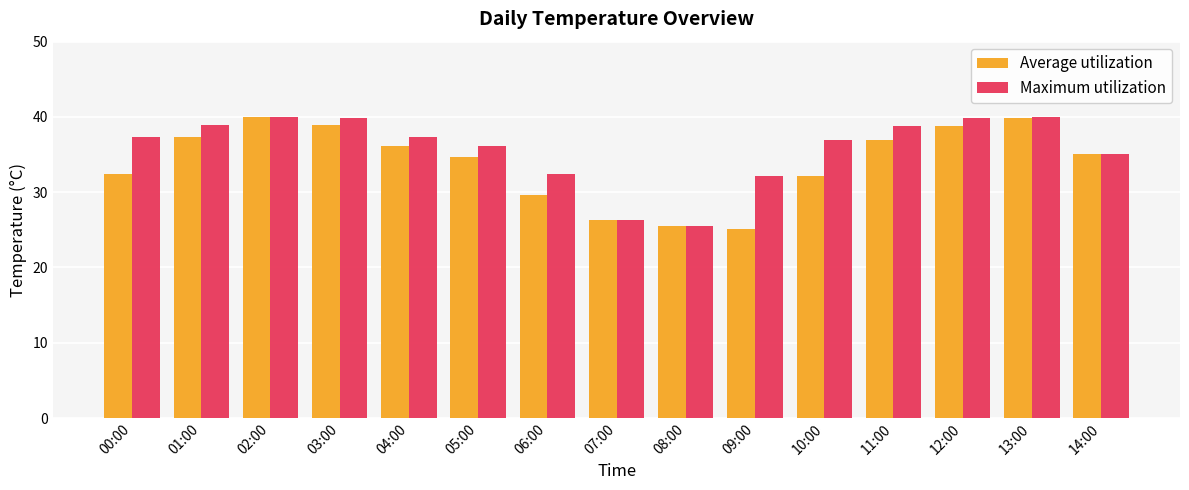

How many categories are shown in the chart?

15